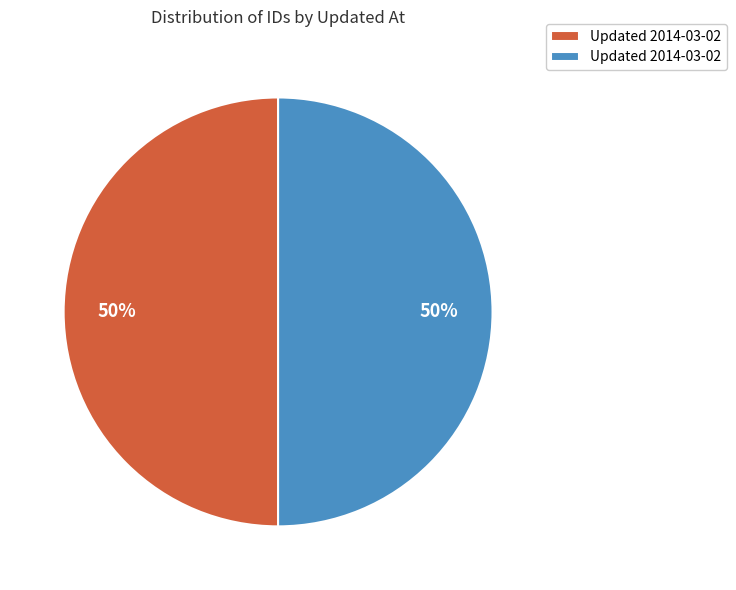

To the nearest percent, what is the average slice percentage?

50%